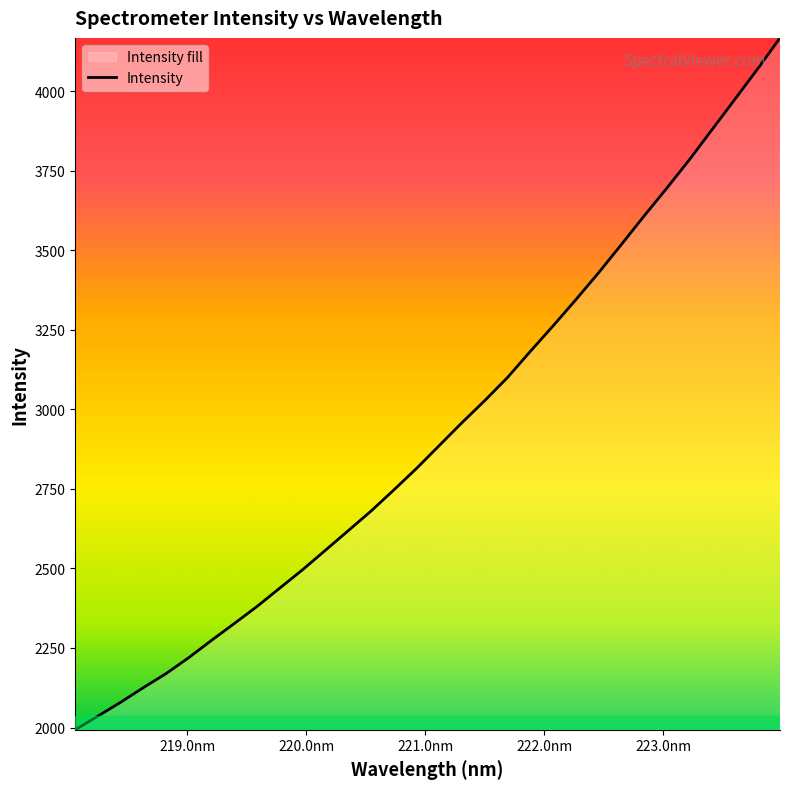

What is the difference between the maximum and minimum values?

2174.1